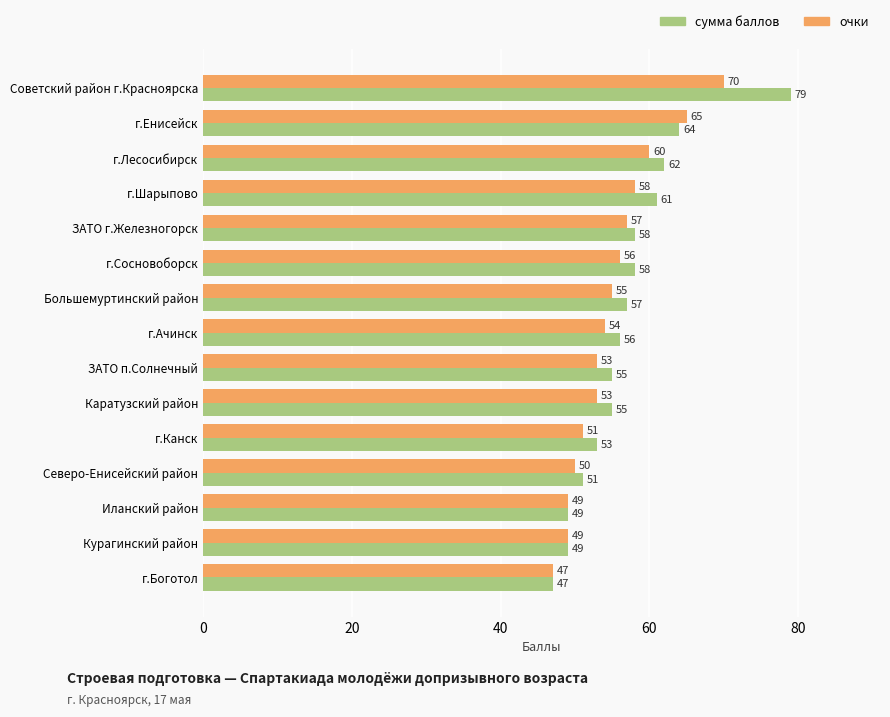

The очки series shows 23 at Большемуртинский район. True or false?

False